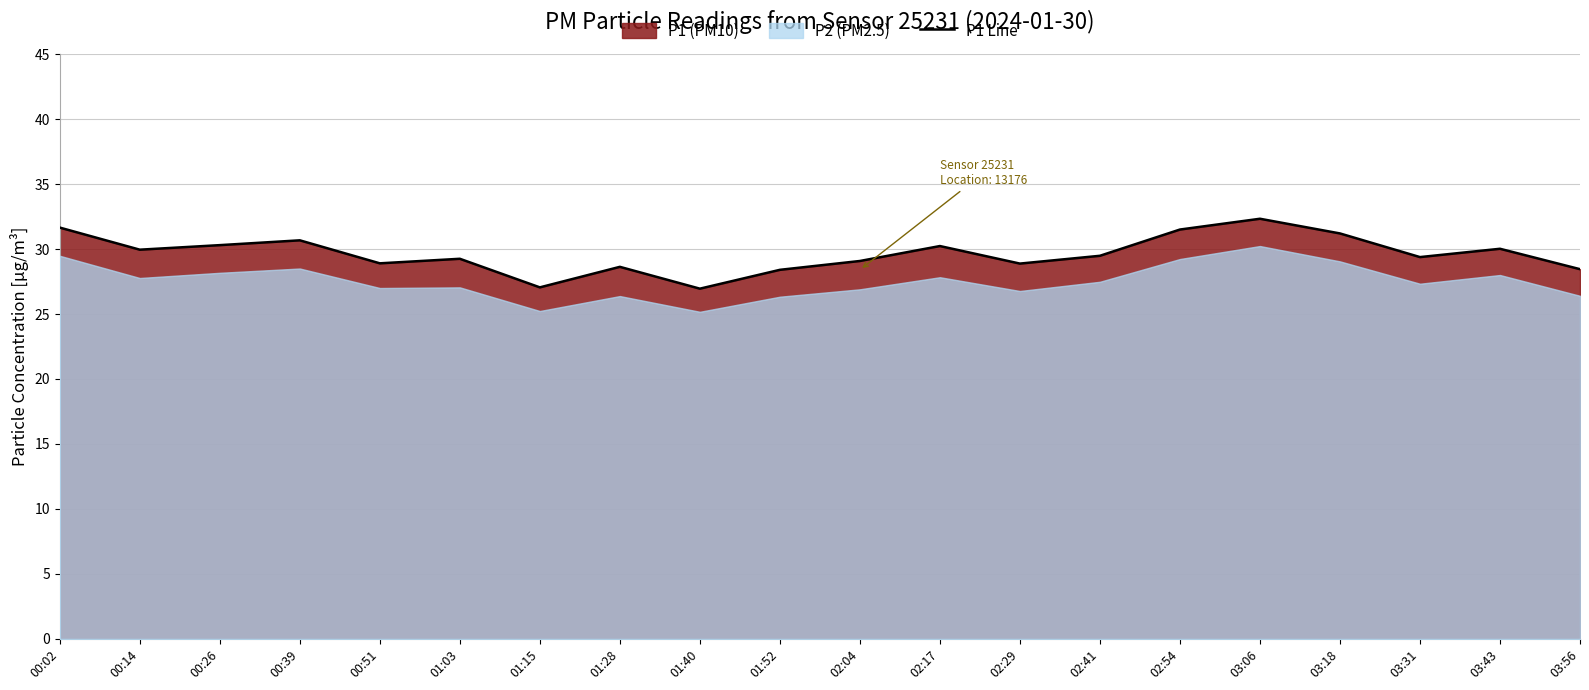

The value at 03:18 is 31.2. True or false?

True